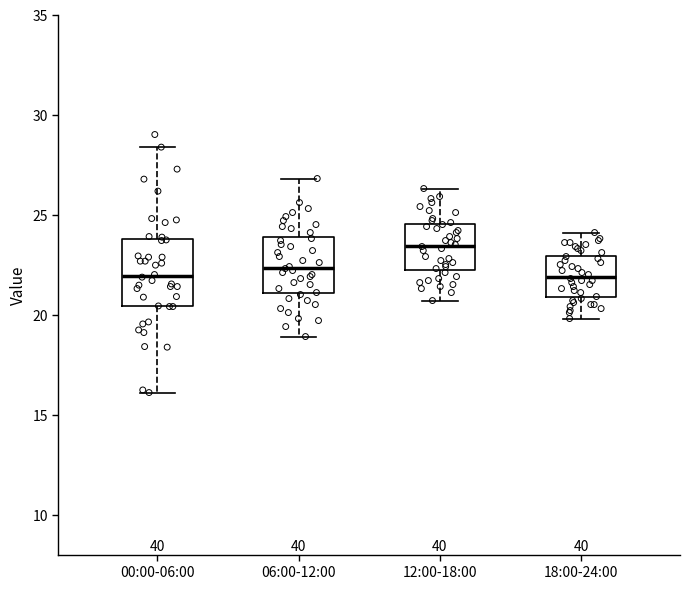

Where is the lower edge of the box for 12:00-18:00 on the y-axis? The values are not printed on the chart, so give them approximately, as read against the axis.

22.5